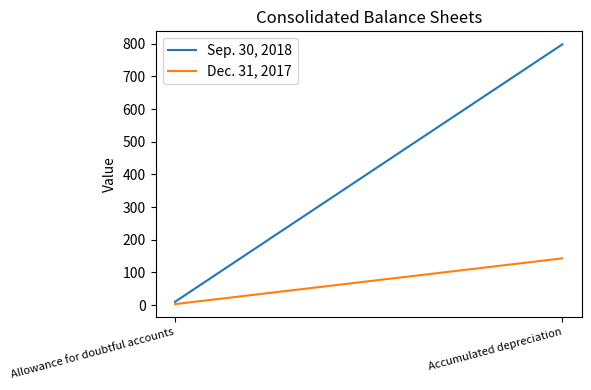

What is the label of the 2nd point from the left?

Accumulated depreciation